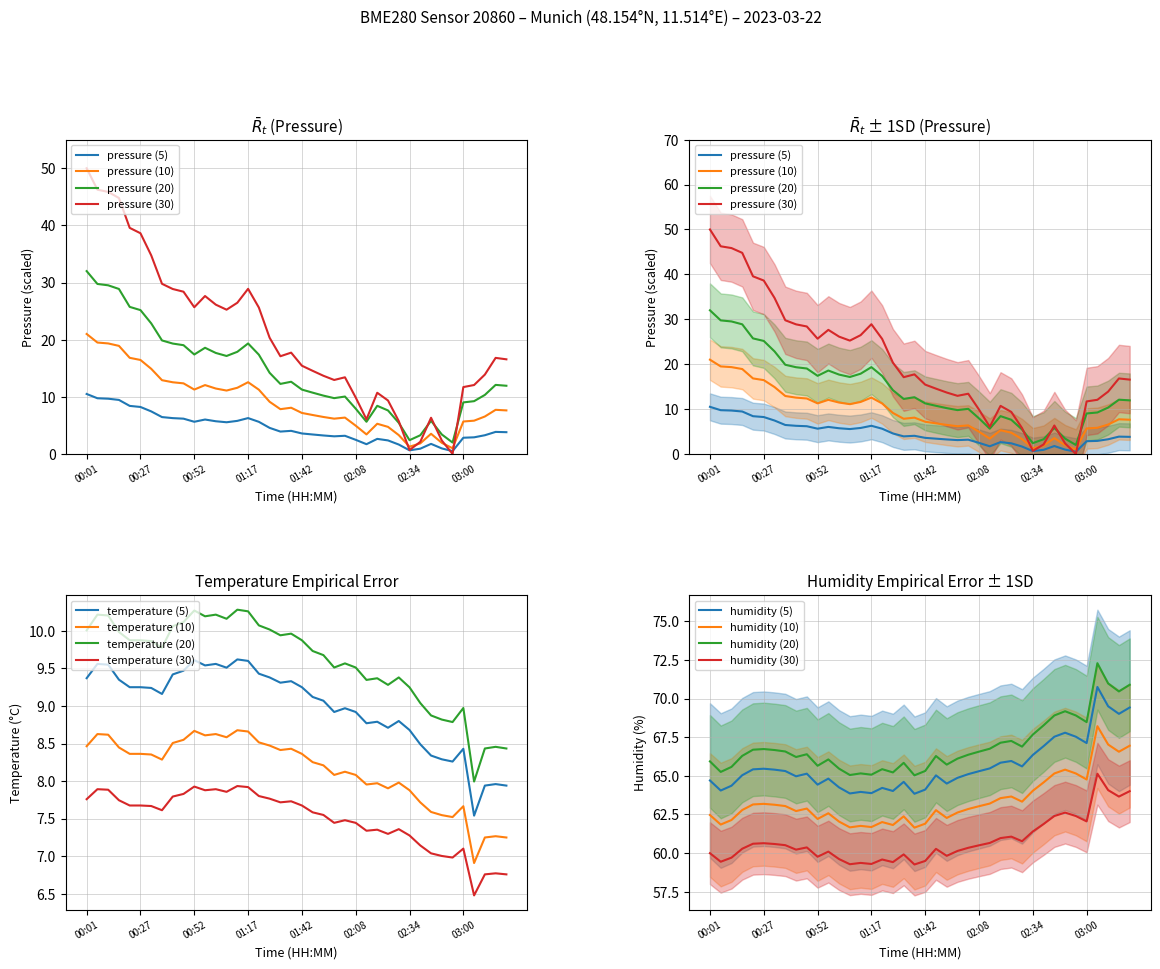

Between 14 and 24, which series saw the biggest shift?

pressure